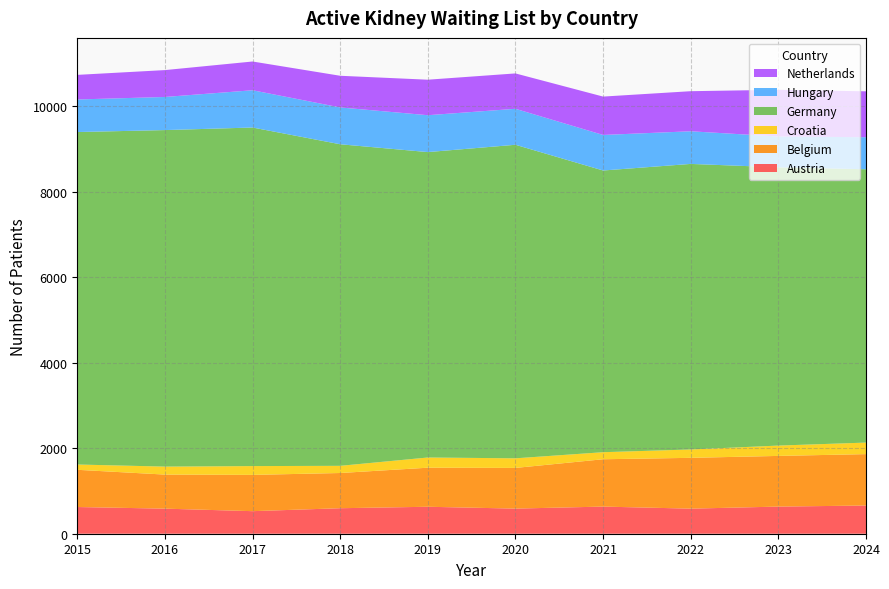

Reading left to right, what are all the values shown in this chart?

Austria: 2015=625	2016=587	2017=528	2018=597	2019=631	2020=588	2021=635	2022=587	2023=635	2024=660
Belgium: 2015=871	2016=797	2017=849	2018=824	2019=914	2020=952	2021=1108	2022=1189	2023=1186	2024=1203
Croatia: 2015=124	2016=187	2017=206	2018=168	2019=239	2020=225	2021=165	2022=196	2023=242	2024=270
Germany: 2015=7781	2016=7876	2017=7924	2018=7526	2019=7148	2020=7338	2021=6593	2022=6683	2023=6513	2024=6397
Hungary: 2015=762	2016=775	2017=872	2018=862	2019=863	2020=842	2021=832	2022=764	2023=721	2024=750
Netherlands: 2015=576	2016=629	2017=673	2018=741	2019=831	2020=828	2021=898	2022=938	2023=1093	2024=1074